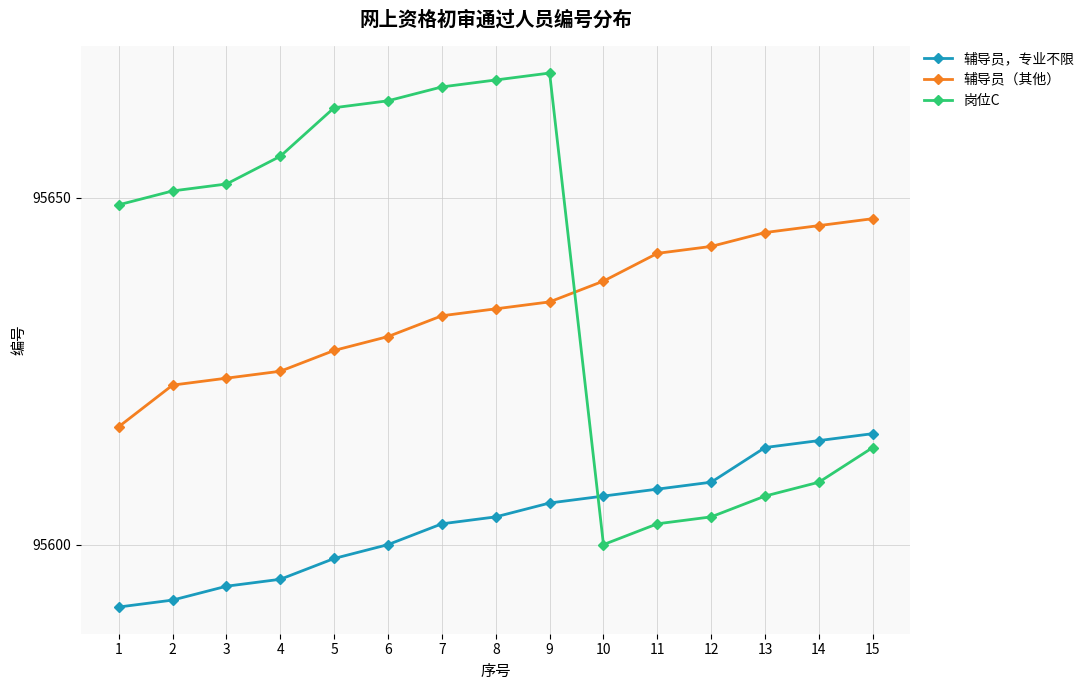

Does the chart have visible grid lines?

Yes